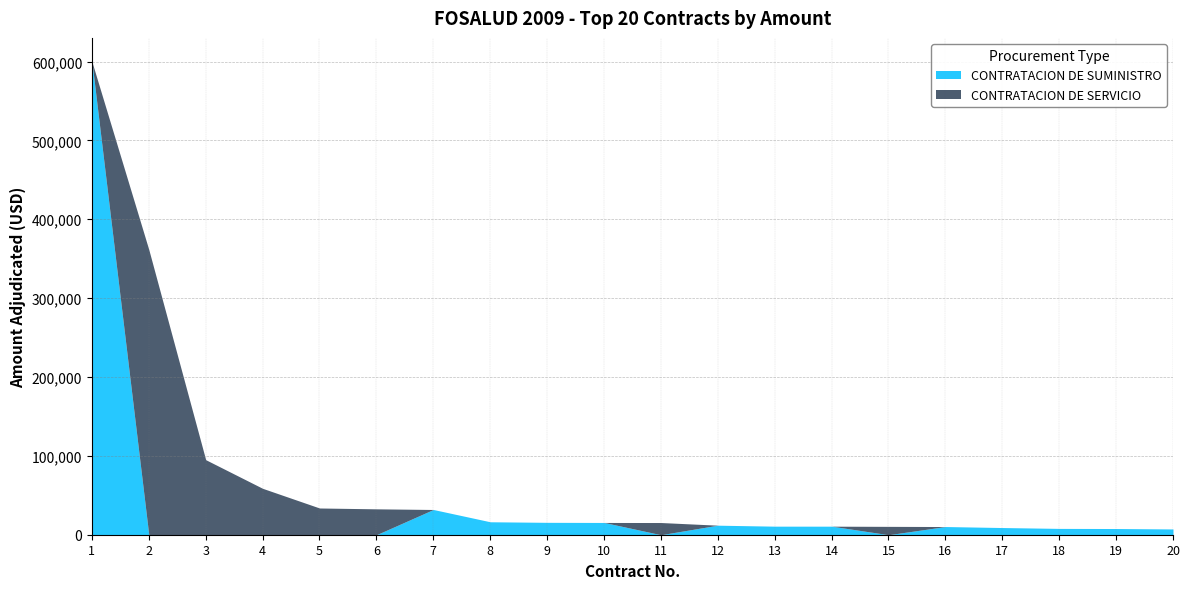

What is the spread (max minus min) of values at 15?

10596.9